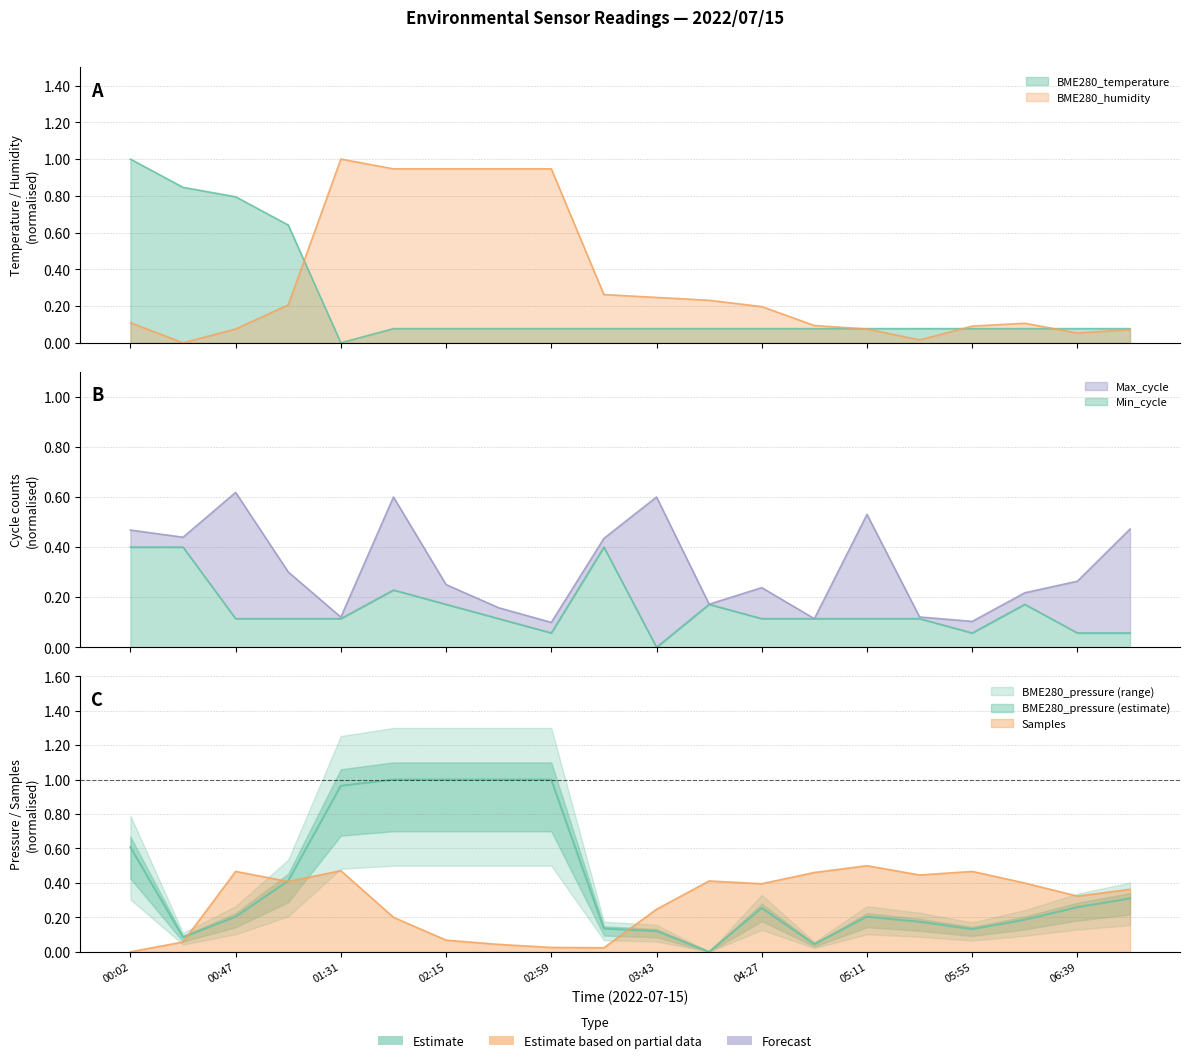

What is the greatest value displayed?

1.0